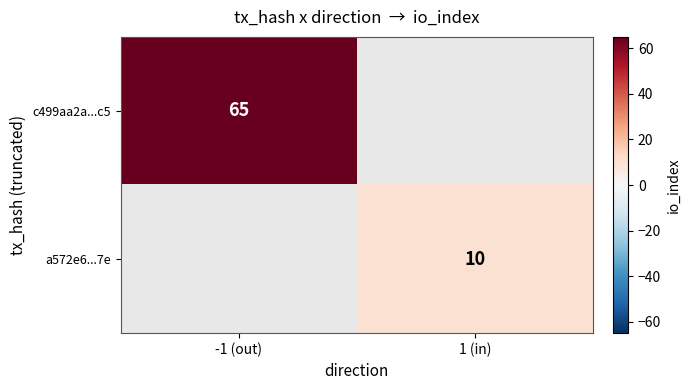

The value of a572e6...7e at 1 (in) is 10. True or false?

True